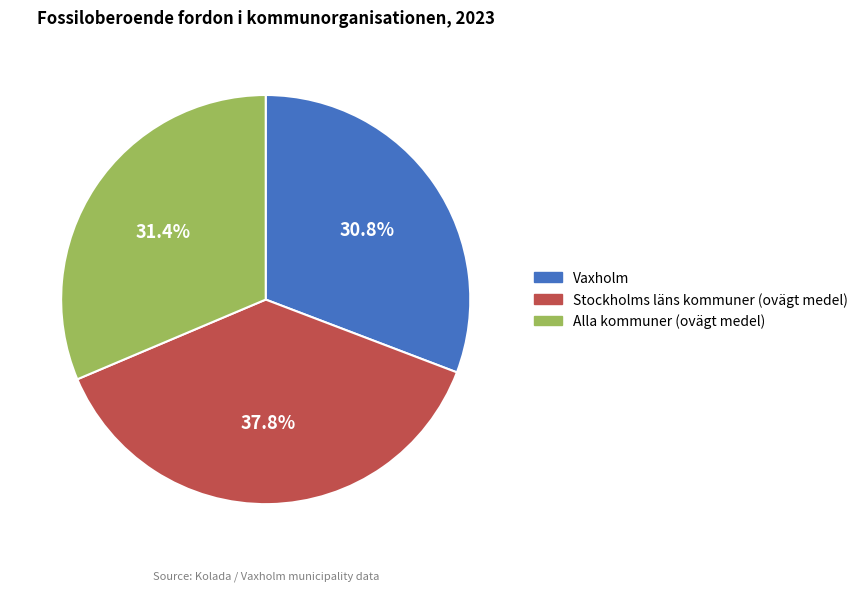

To the nearest percent, what is the combined percentage of Alla kommuner (ovägt medel) and Vaxholm?

62%